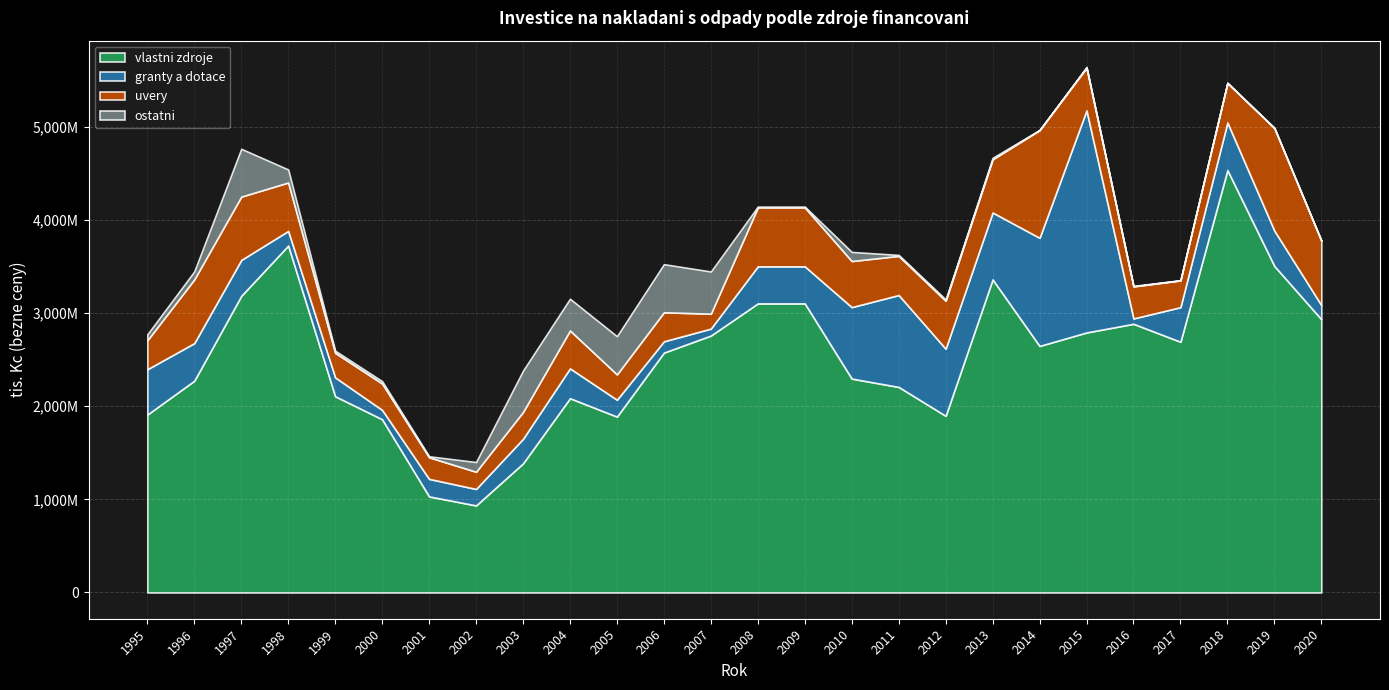

Reading right to left, what are all the values shown in this chart?

vlastni zdroje: 2934976	3507136	4537127	2692715	2885762	2792802	2647915	3362624	1897455	2207583	2297238	3104990	3104990	2759349	2576303	1888869	2086237	1386761	934758	1031686	1860483	2107510	3726224	3186280	2274674	1910924
granty a dotace: 151838	379653	511445	371607	57439	2385266	1161523	718646	720562	987144	767555	397882	397882	74967	121290	181109	320706	263645	177077	188167	100427	202731	157087	385304	403603	486669
uvery: 693071	1102669	423495	287281	344141	458318	1156380	571254	515043	420395	495061	633368	633368	159989	311899	272366	406873	288017	184511	232353	283492	263798	520378	680224	684936	310980
ostatni: 0	0	4135	2596	5609	8315	2145	15965	14840	10460	97801	8152	8152	453032	516589	409931	341049	444038	104333	10592	25378	22854	139664	513507	85802	63933